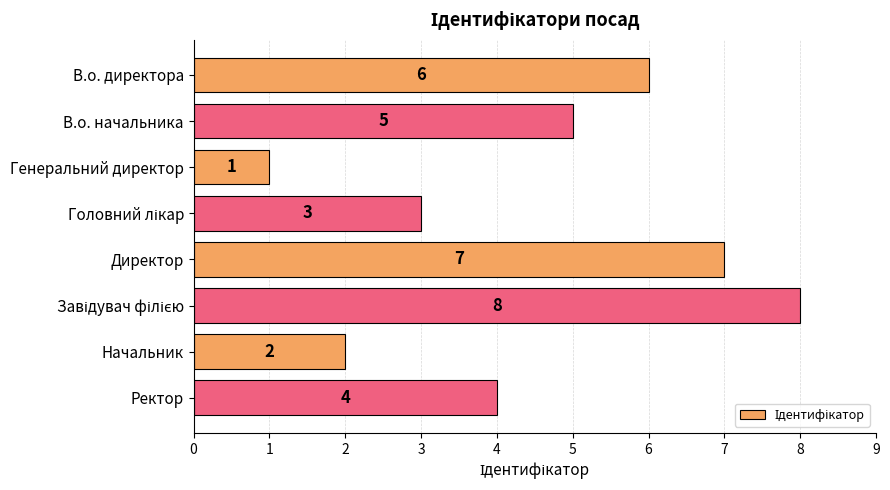

Are the bars horizontal?

Yes